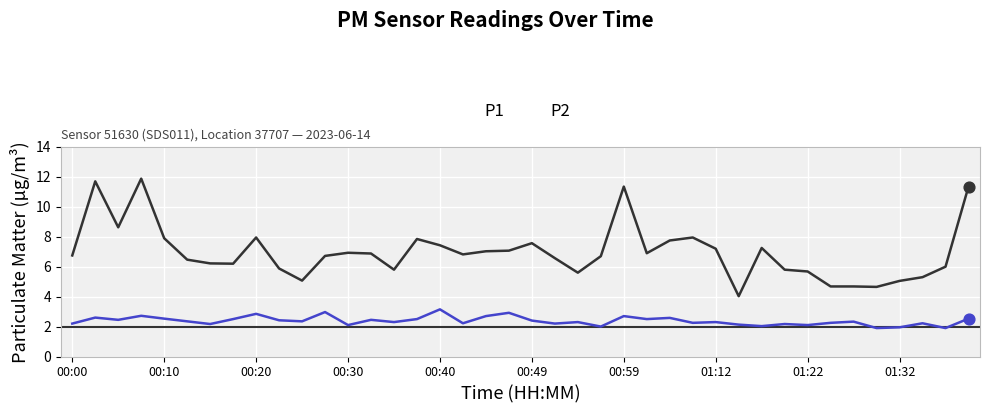

What are all the series names shown in the legend?

P1, P2